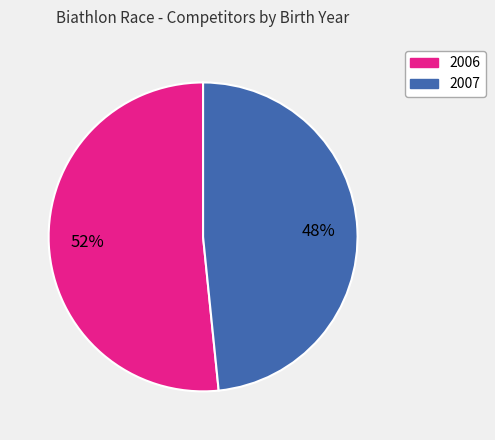

Rank the categories by value from lowest to highest.

2007, 2006